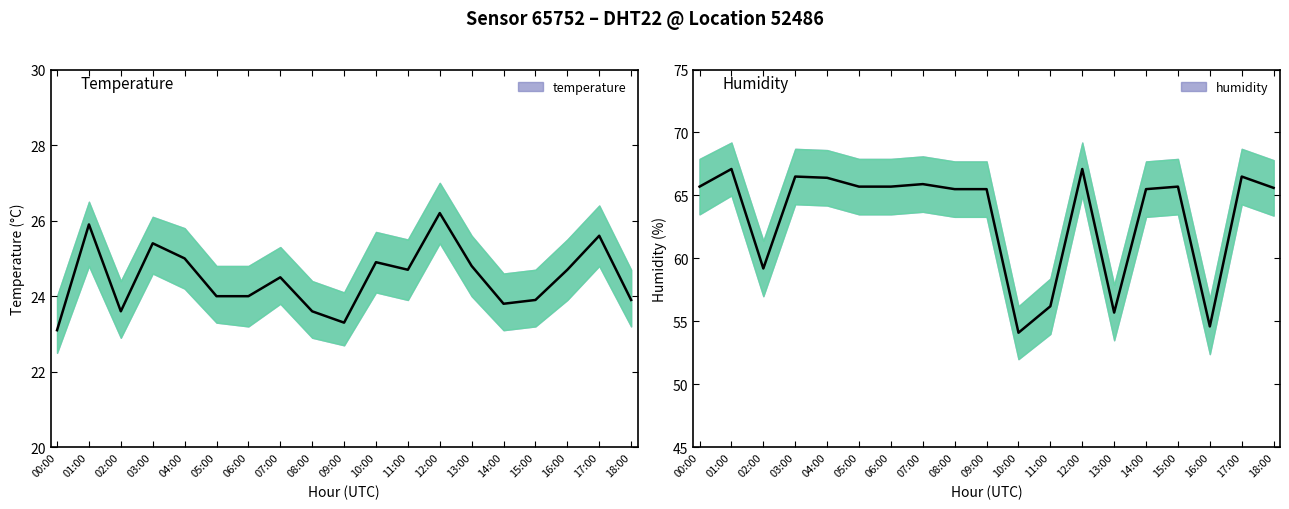

Which series has the largest range (max minus min)?

humidity